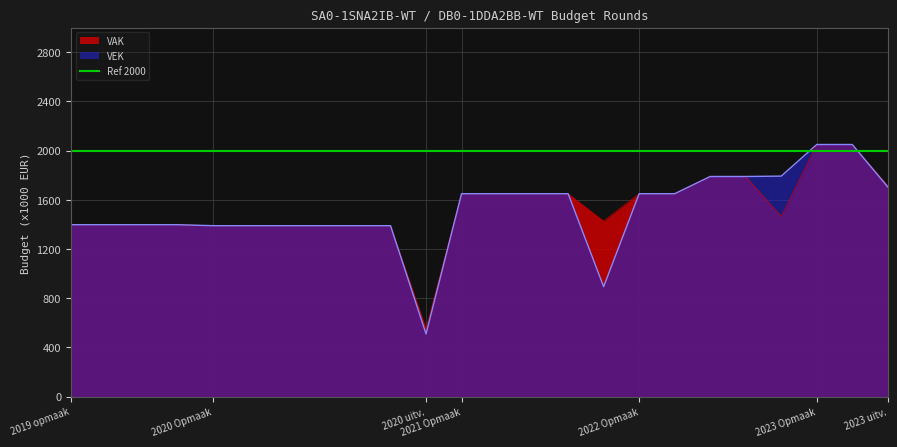

True or false: VAK has more than 0 points higher than both neighbors.

False